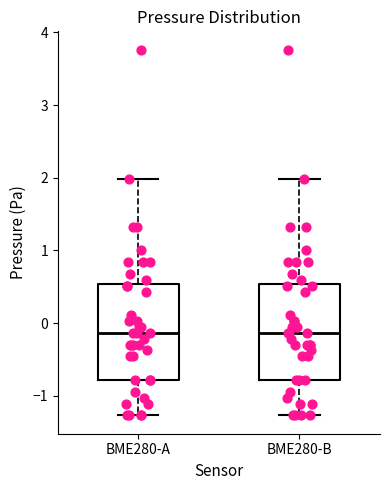

Reading left to right, read every box against the y-axis: the position of its median line, the range the box covers, and the ends of its whiskers. The values are not printed on the chart, so give them approximately, as read against the axis.

BME280-A: median -0.1, box -0.8 to 0.5, whiskers -1.3 to 2.0
BME280-B: median -0.1, box -0.8 to 0.5, whiskers -1.3 to 2.0